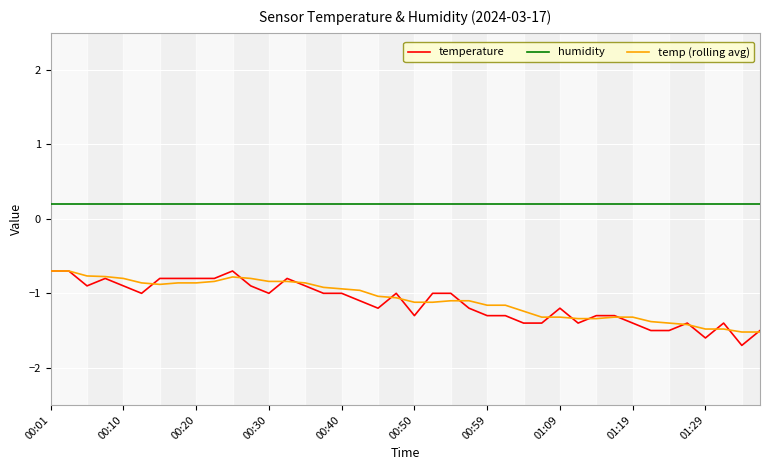

True or false: humidity and temp (rolling avg) intersect in this chart.

False